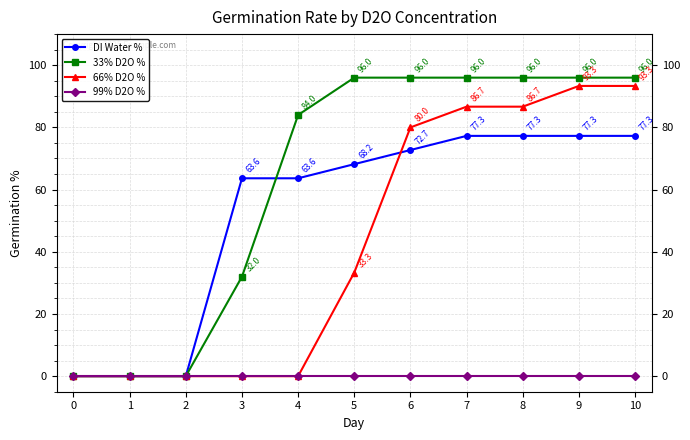

True or false: 99% D2O % has more than 1 points higher than both neighbors.

False